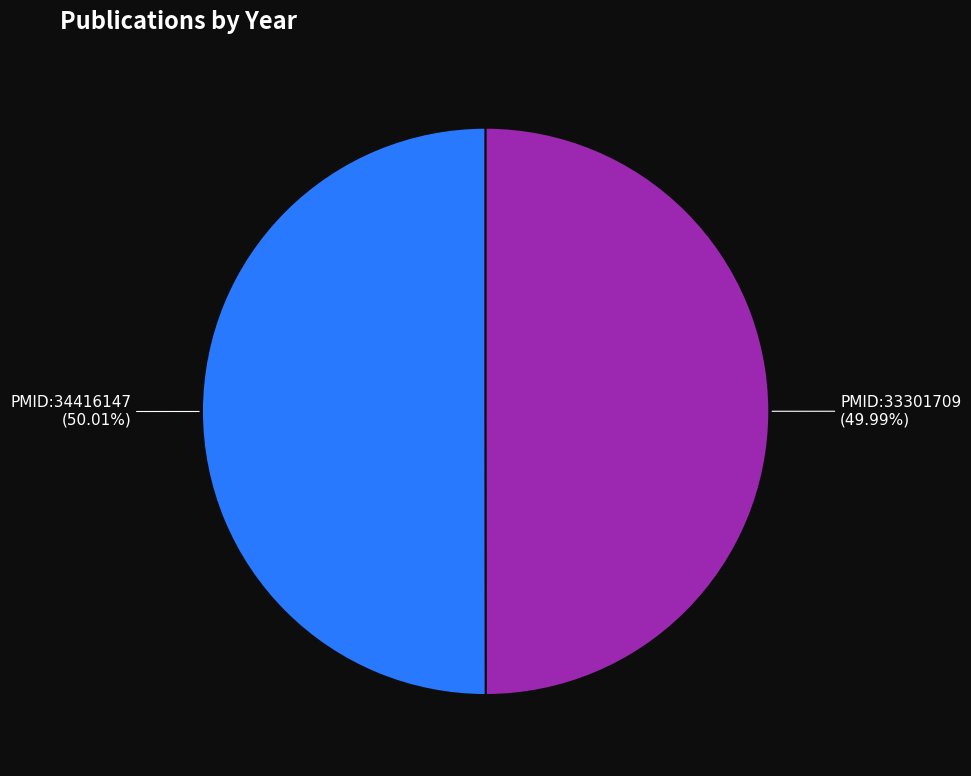

Combined, do PMID:34416147 and PMID:33301709 account for over 50%?

Yes